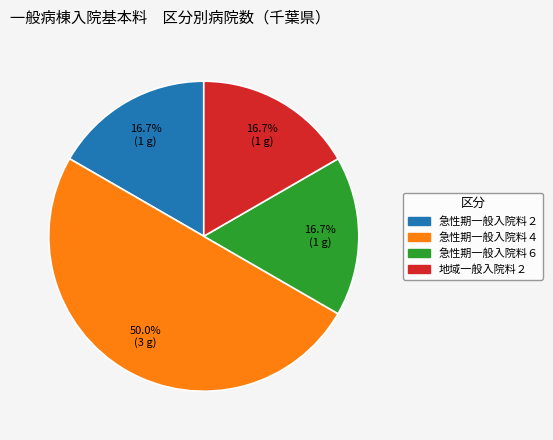

True or false: 急性期一般入院料４ accounts for 59% of the total.

False